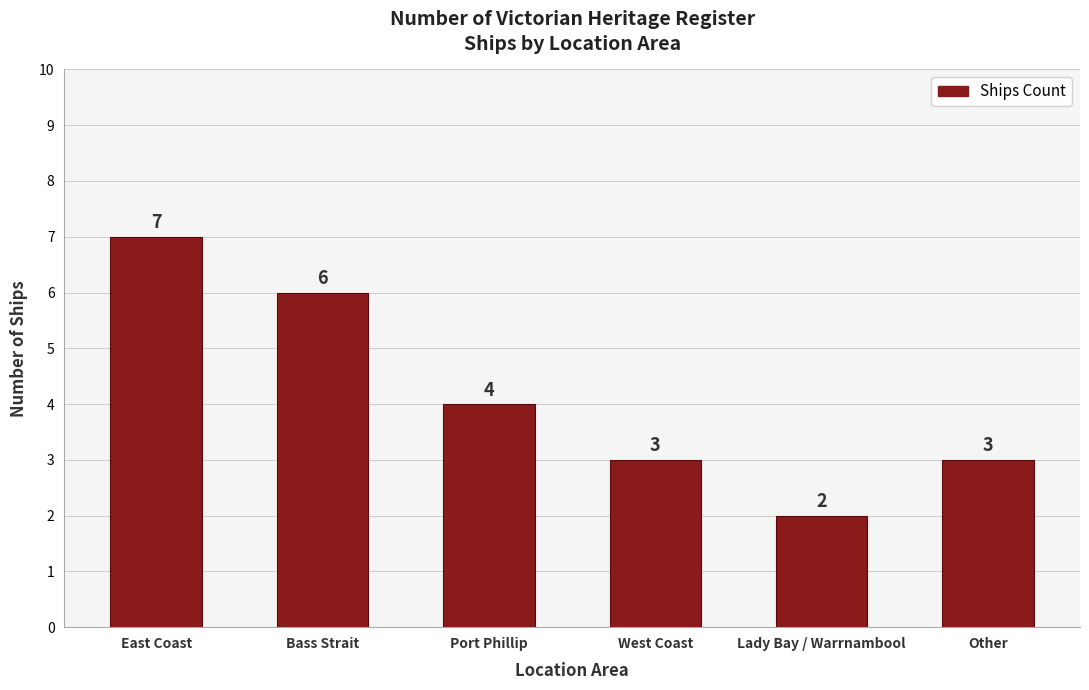

What position from the left is West Coast?

4